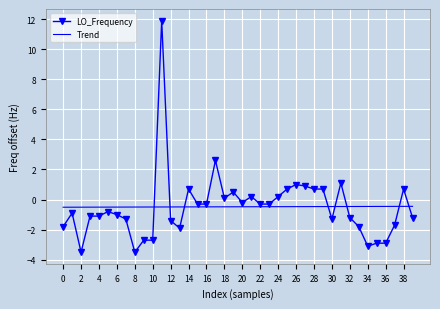

How many values in LO_Frequency are below zero?

26